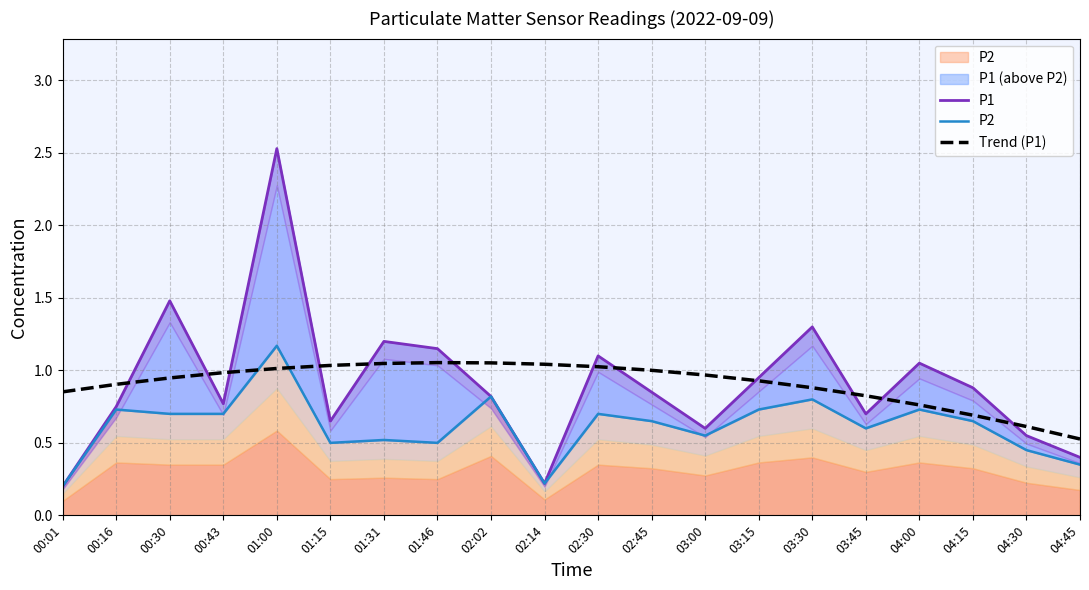

True or false: P1 has a value of 1.0 at 03:00.

False